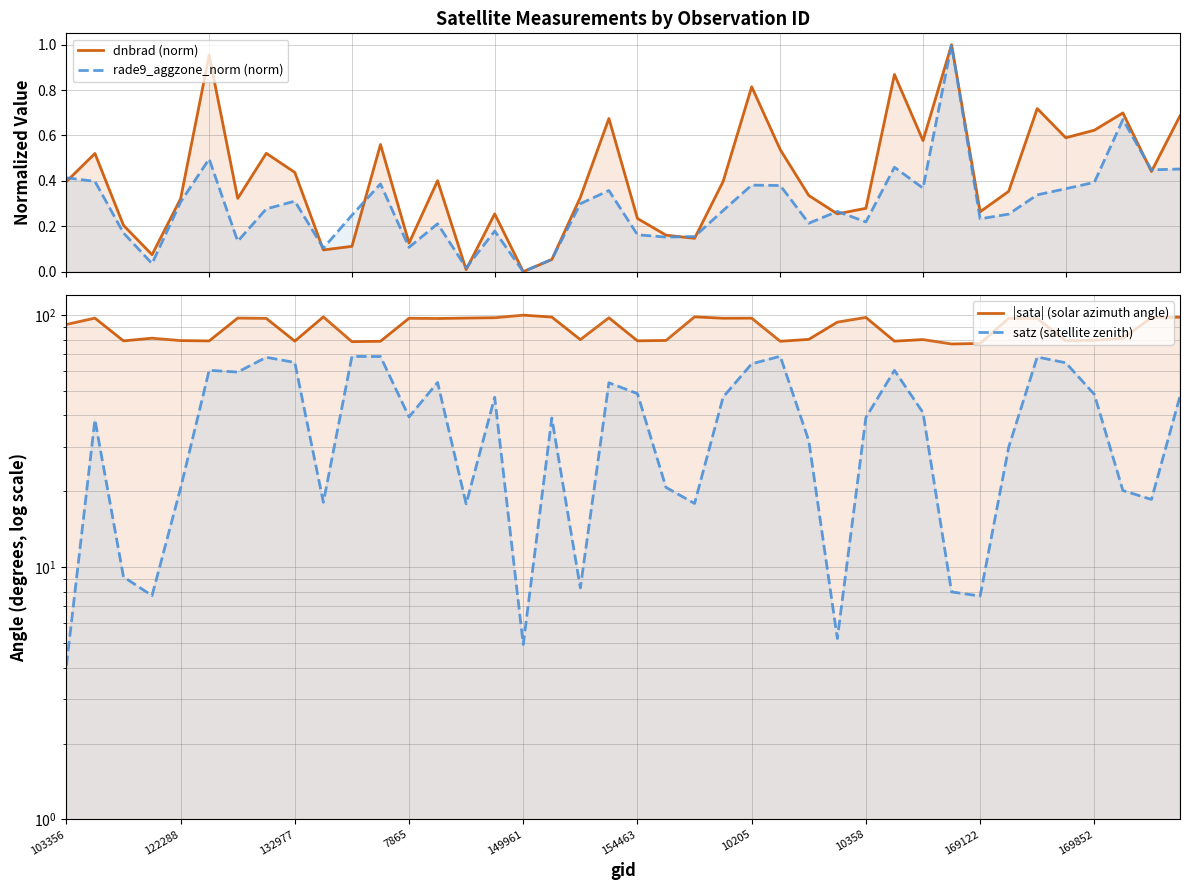

At how many categories does at least one series exceed 6?

40